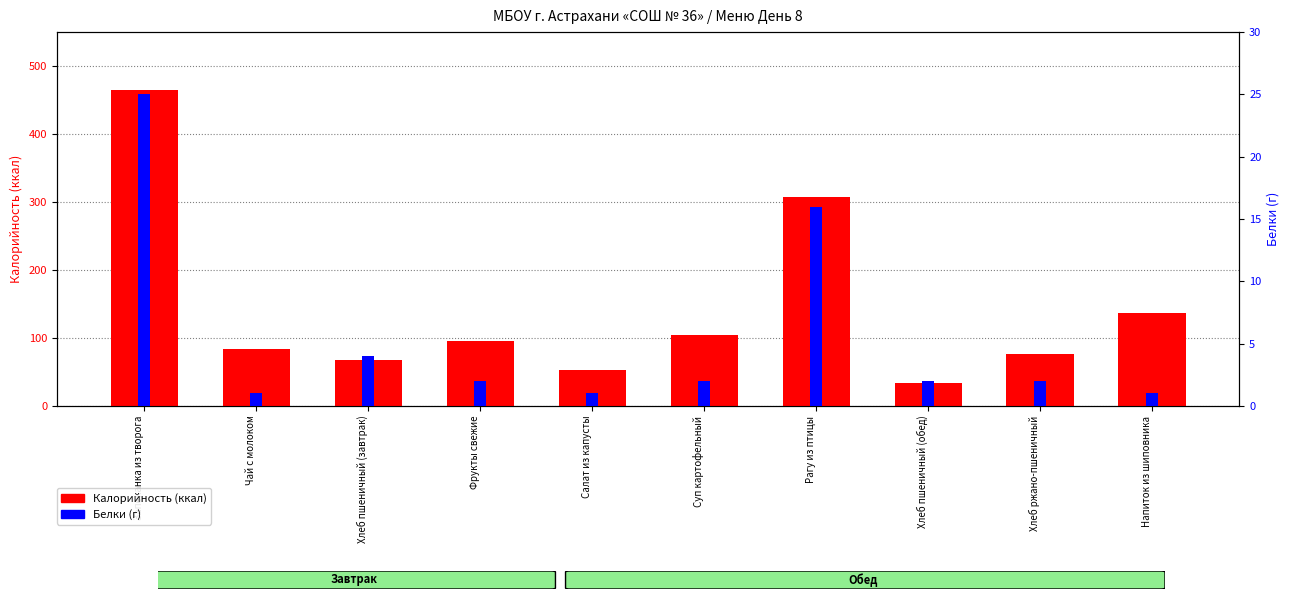

Where is Белки nearest to the value 13?

Рагу из птицы